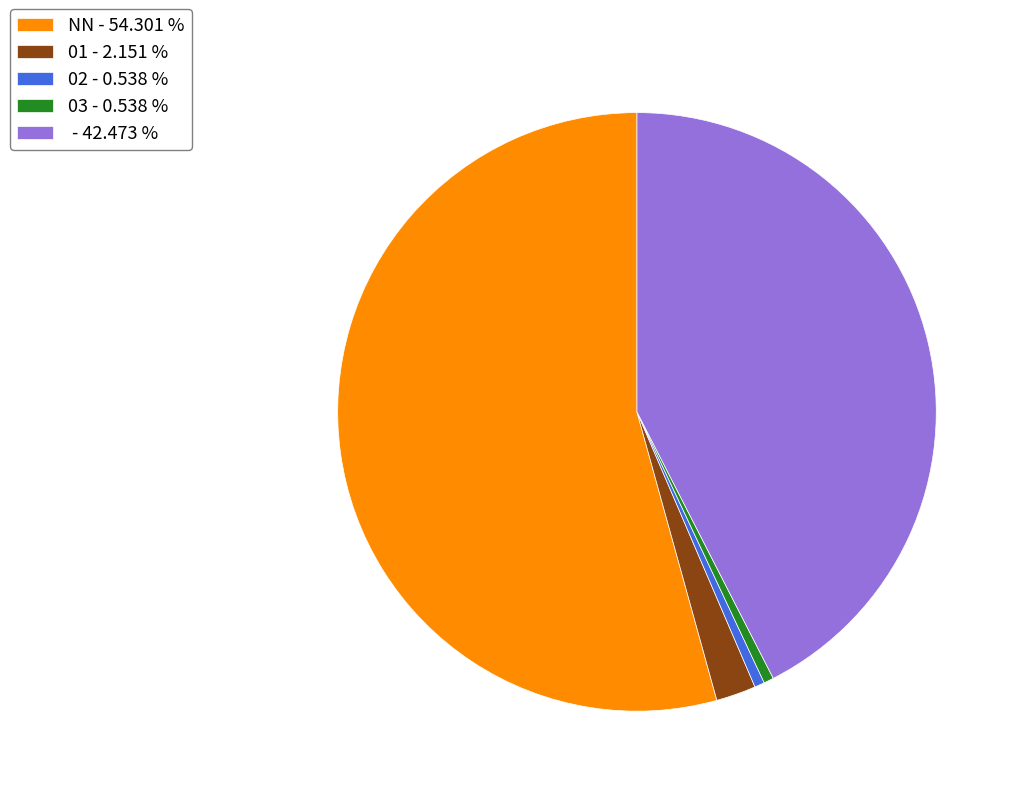

Is there any slice that represents more than half of the pie?

Yes